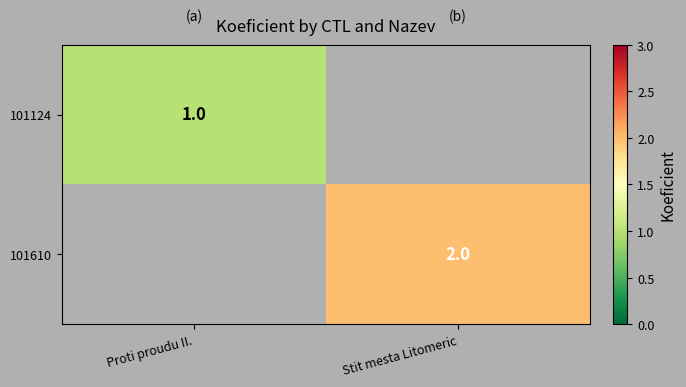

At how many categories does at least one series exceed 1?

1